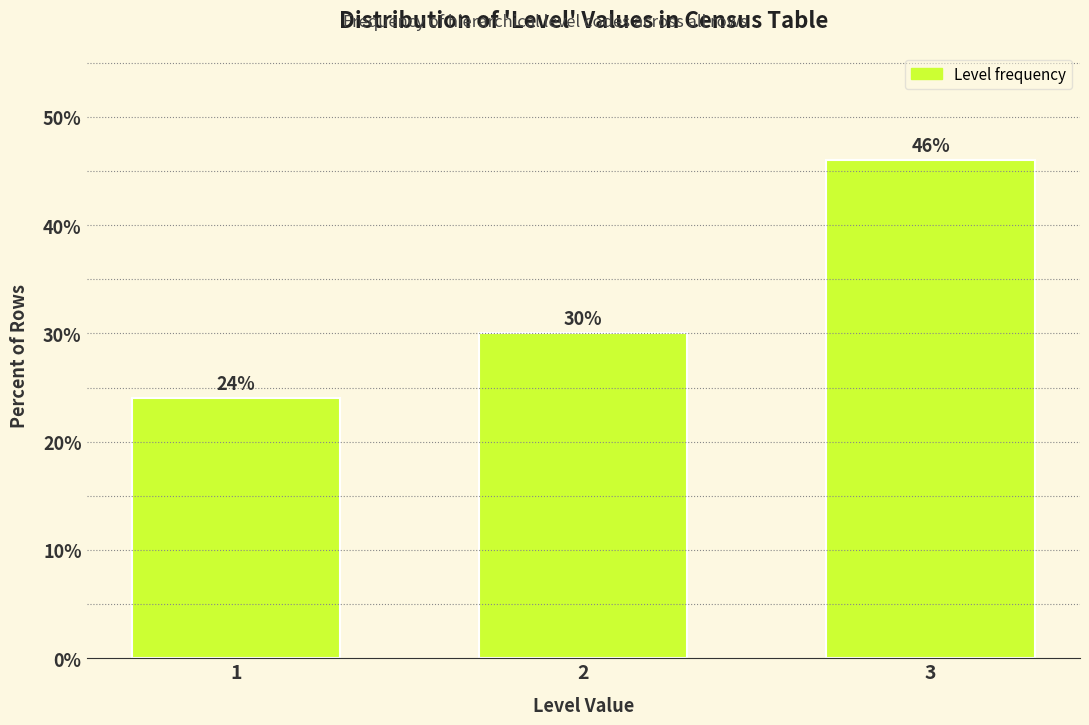

Reading left to right, what are all the values shown in this chart?

1=24	2=30	3=46